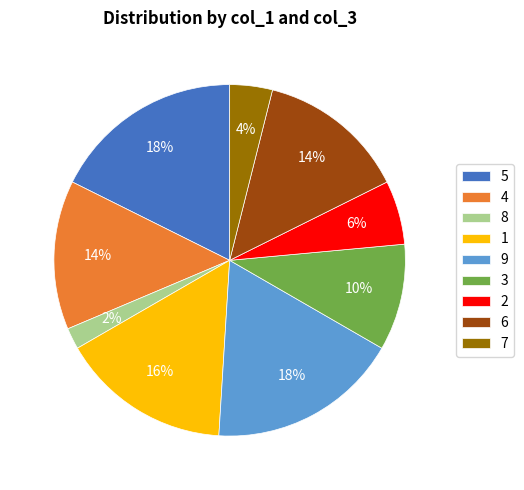

Is the sum of 8 and 9 greater than half?

No